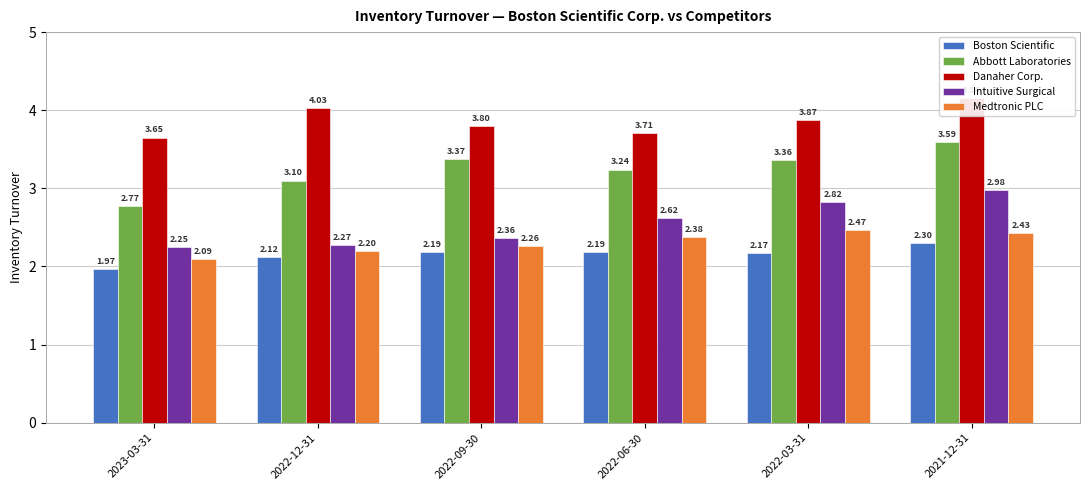

What is the sum of all Boston Scientific values?

12.9